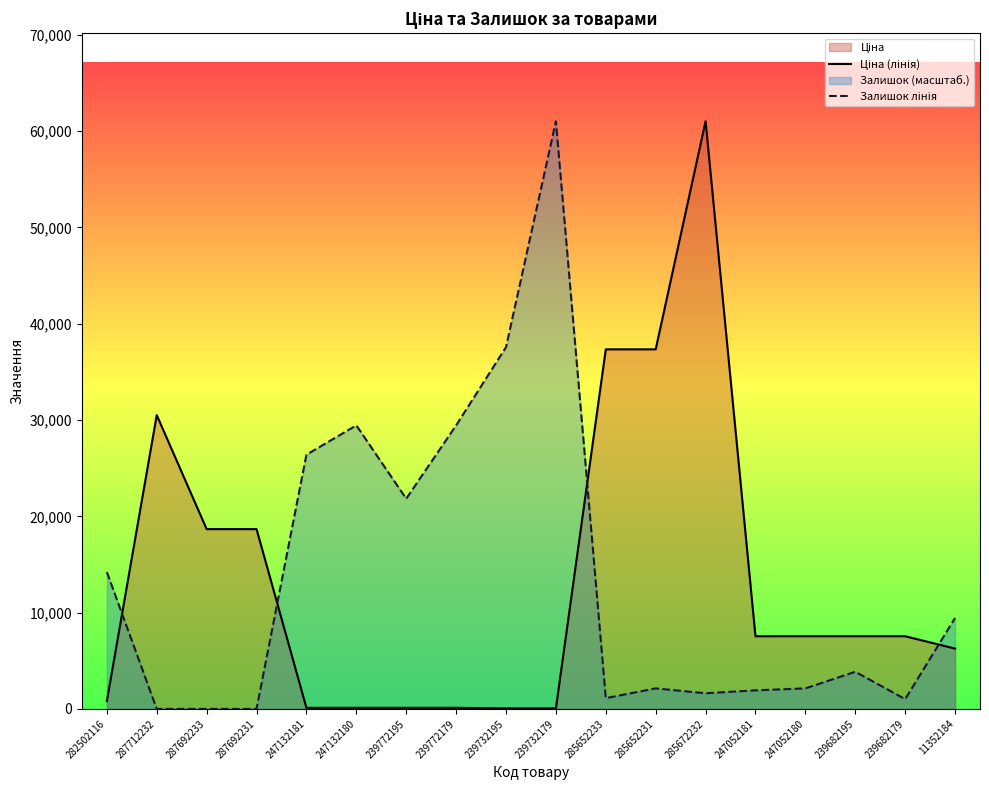

Reading left to right, list all the values displayed in this chart.

Ціна (лінія): 813.0	30512.3	18671.5	18671.5	113.3	113.3	113.3	113.3	56.7	56.7	37343.0	37343.0	61024.7	7545.9	7545.9	7545.9	7545.9	6266.7
Залишок лінія: 14215.4	0.0	0.0	0.0	26400.0	29446.2	21830.8	29446.2	37569.3	61024.7	1116.9	2132.3	1624.6	1929.2	2132.3	3858.5	1015.4	9443.1